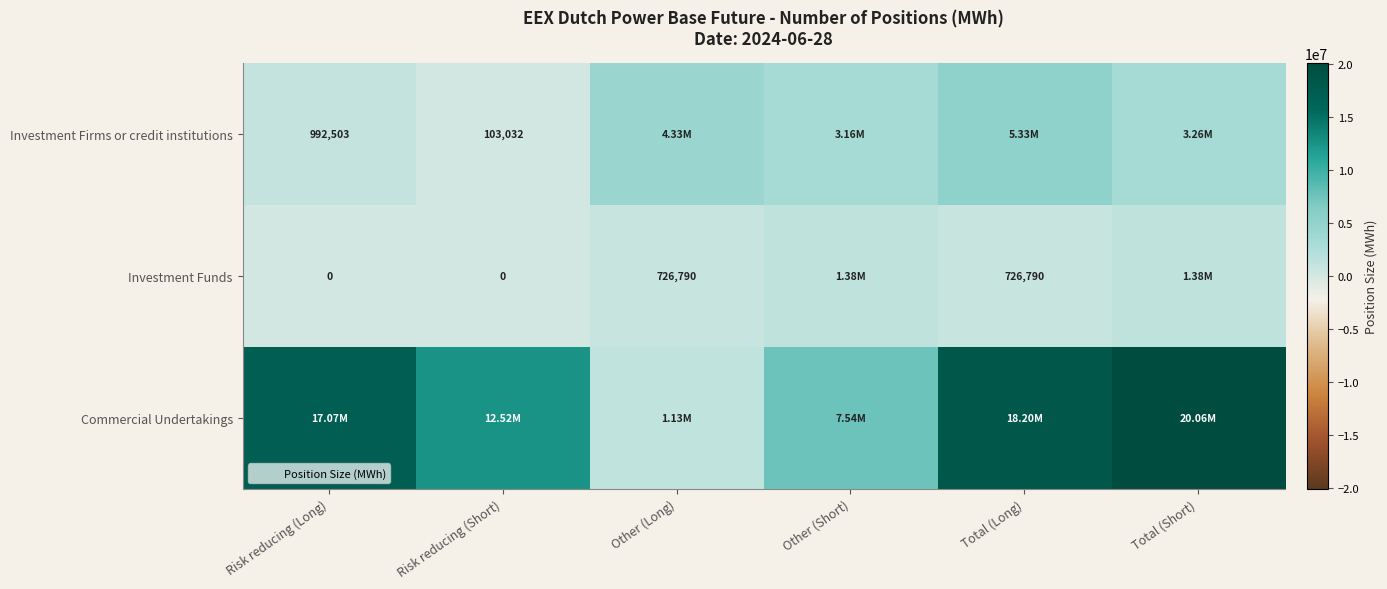

Which has a higher value, Total (Long) or Risk reducing (Long)?

Total (Long)